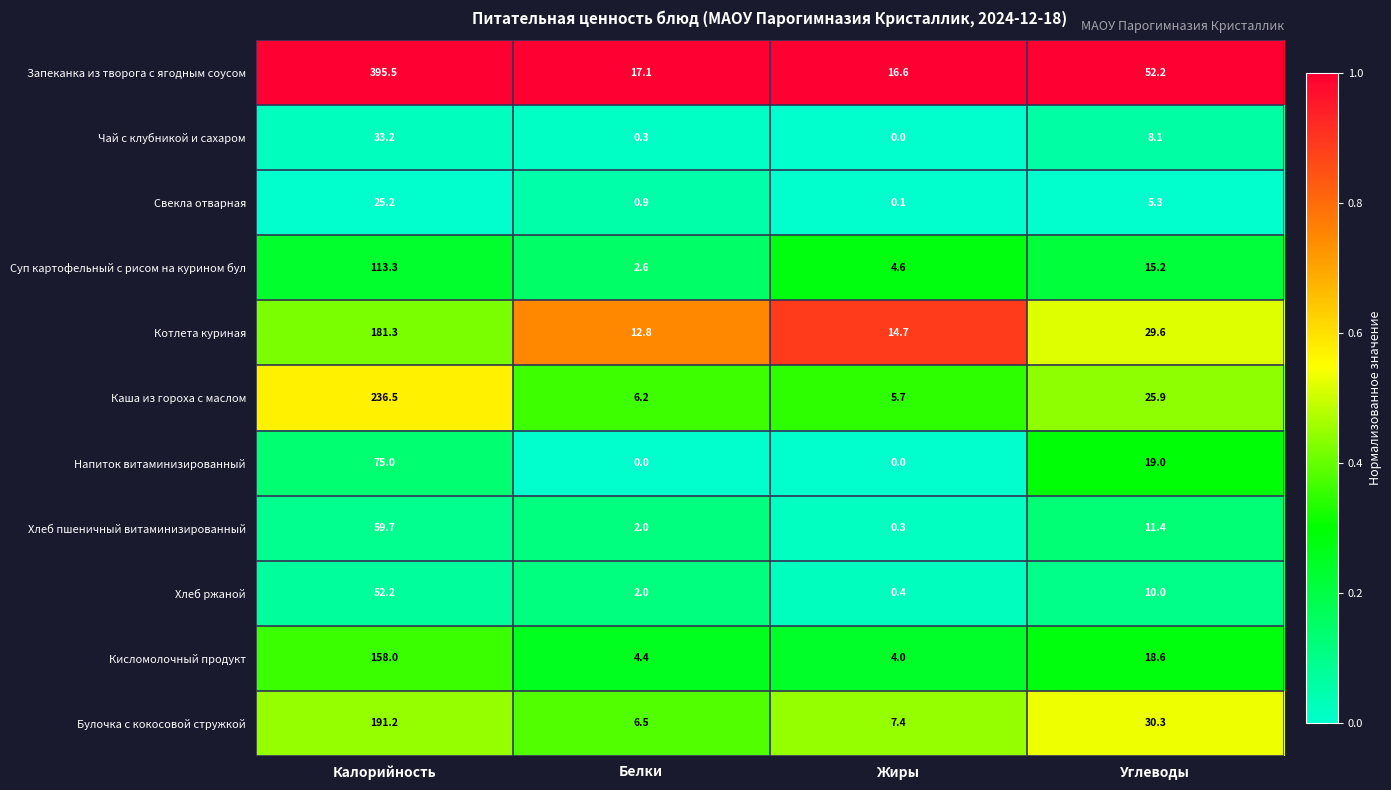

The Каша из гороха с маслом series shows 10.4 at Белки. True or false?

False